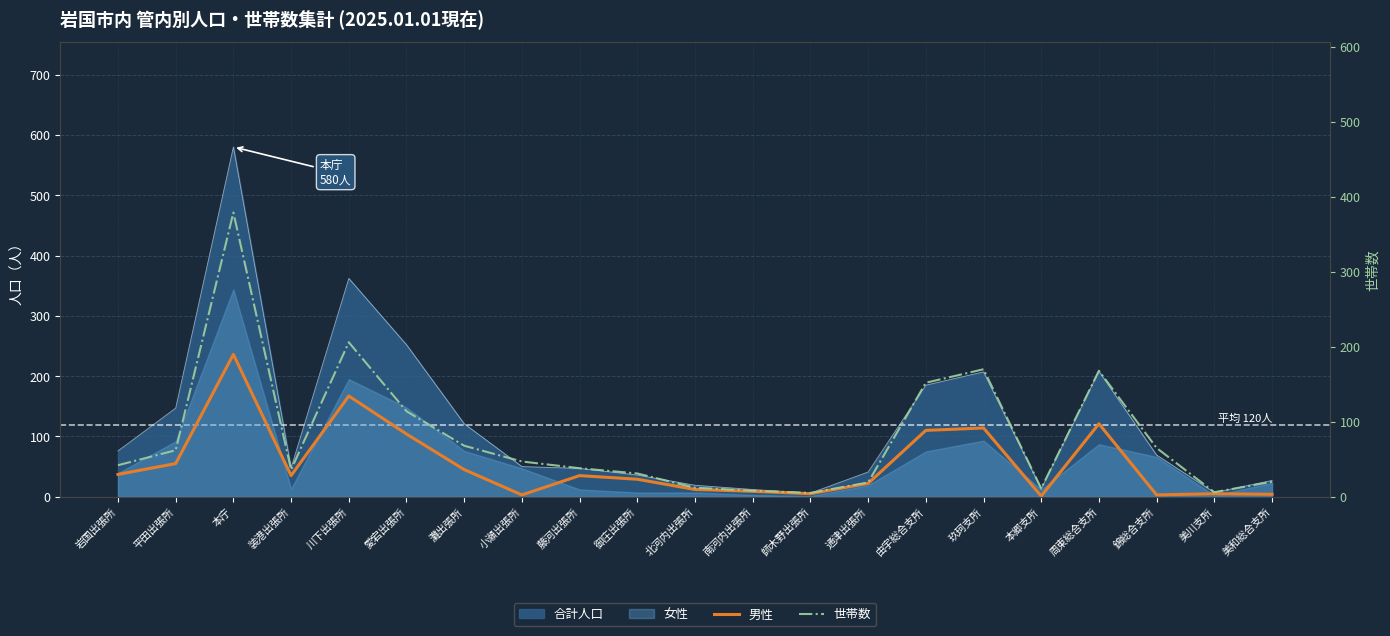

Where do 男性 and 世帯数 first cross each other?

通津出張所 and 由宇総合支所